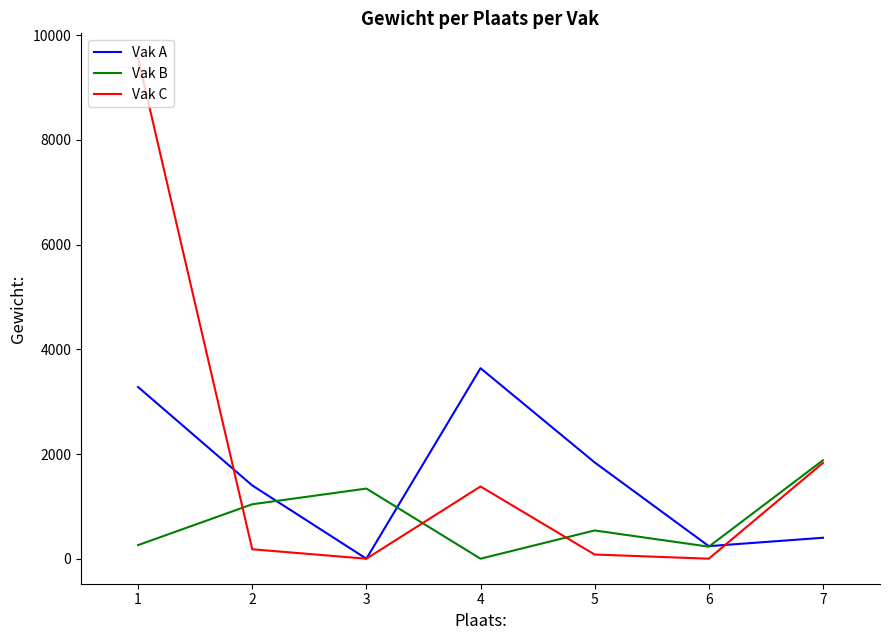

Where is the first local maximum for Vak B?

3